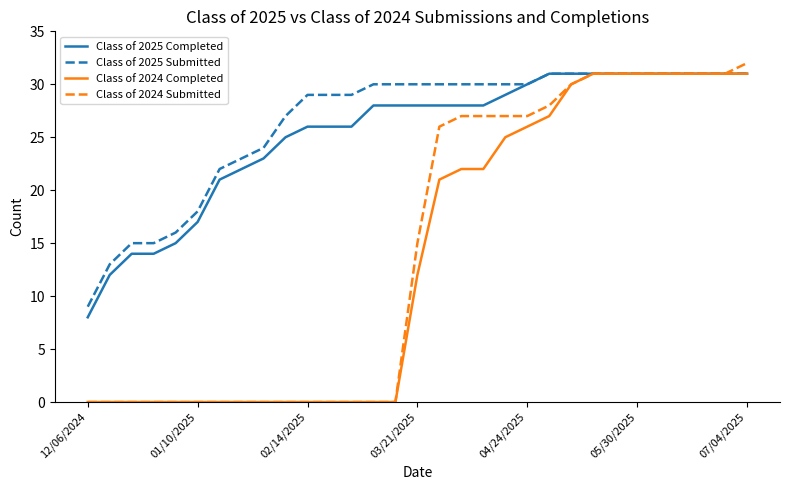

What is the maximum value shown in the chart?

32